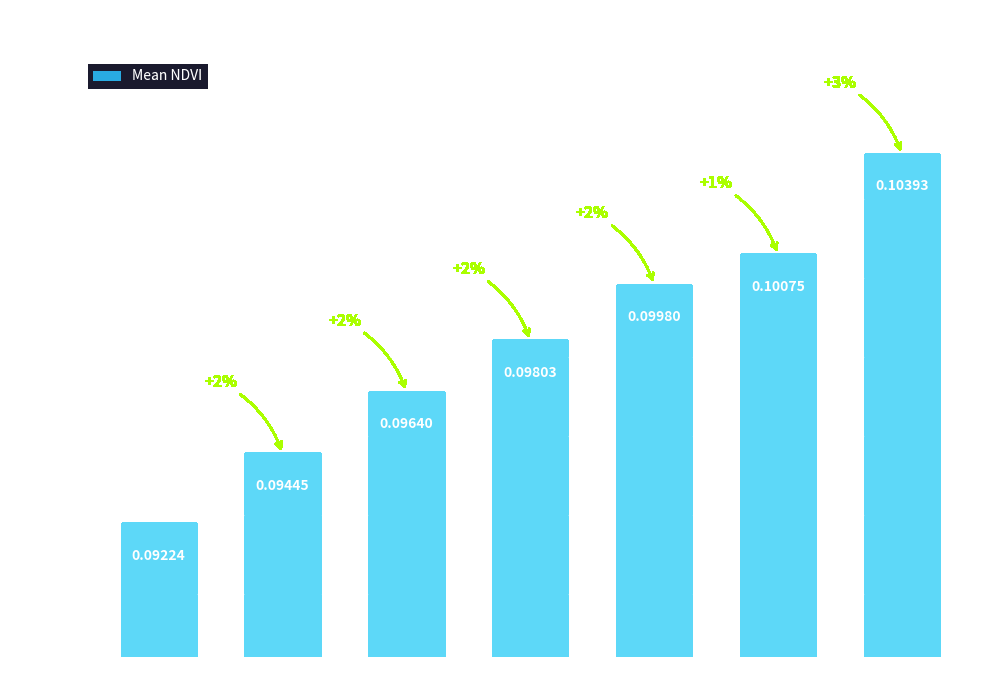

How many distinct data groups are displayed?

1